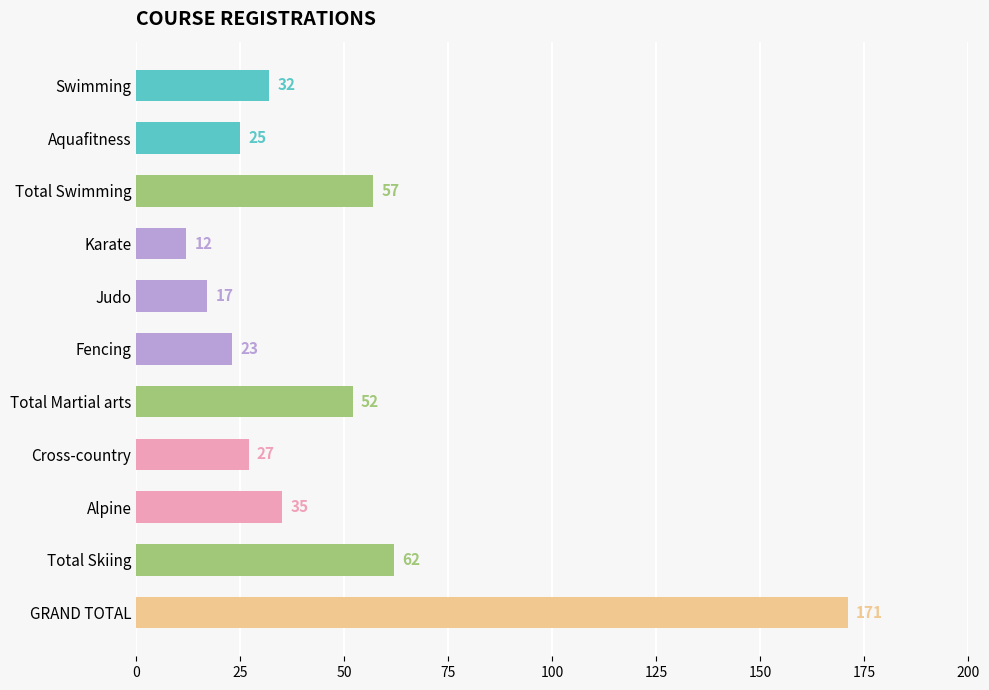

Does the chart contain any negative values?

No